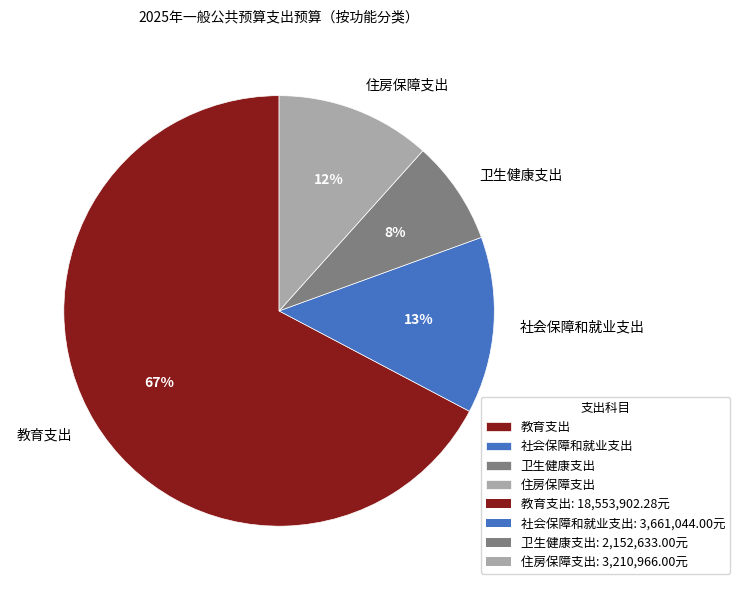

Which category has the biggest portion of the pie?

教育支出